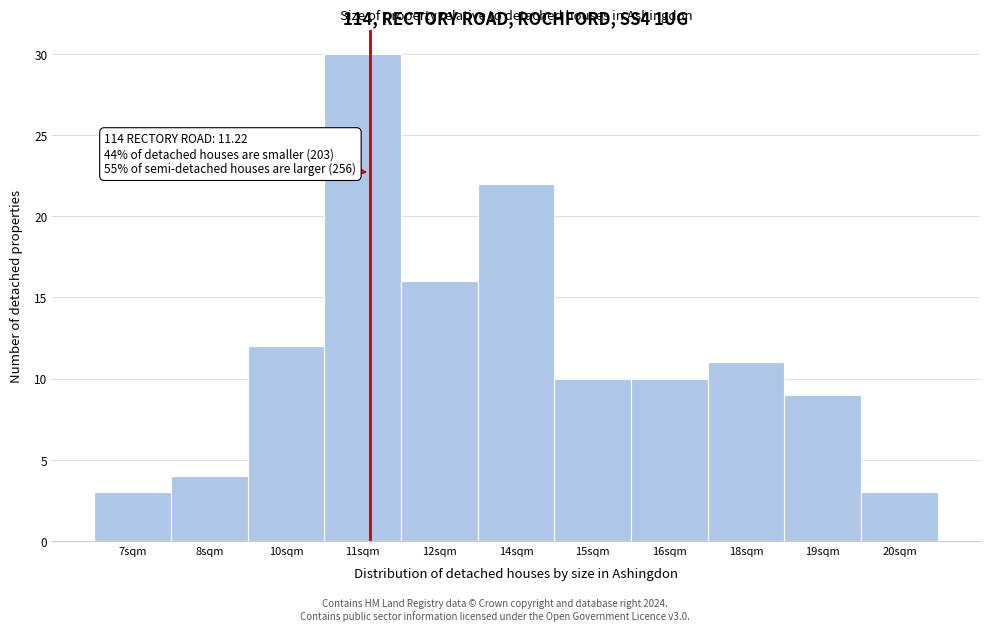

Reading left to right, extract all data points from this chart.

3	4	12	30	16	22	10	10	11	9	3